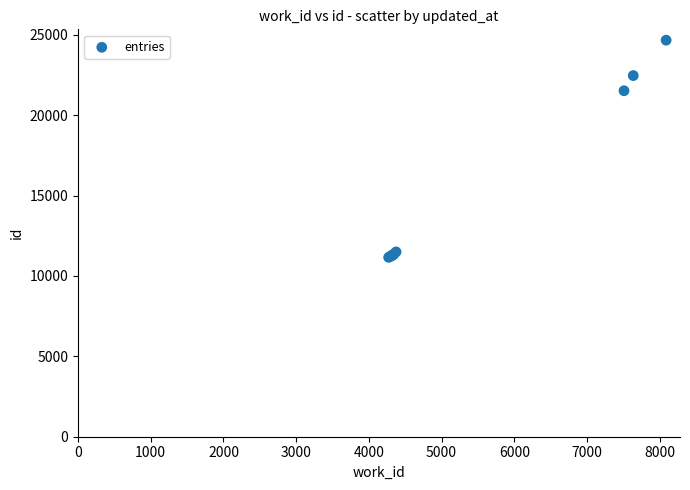

What Y value in the scatter plot is closest to 17915?

21525